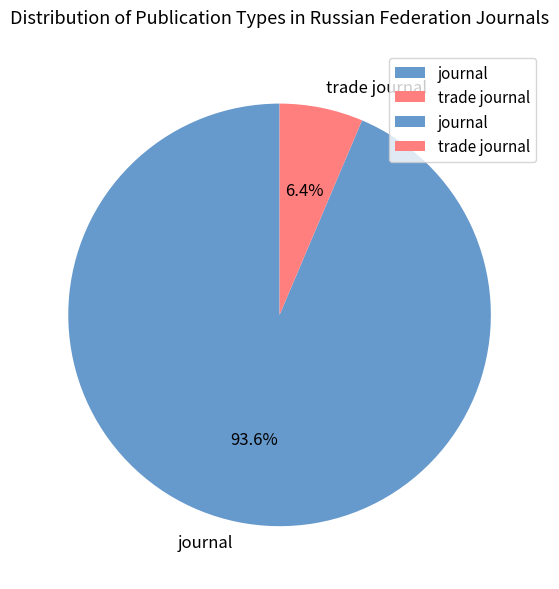

True or false: journal accounts for 94% of the total.

True